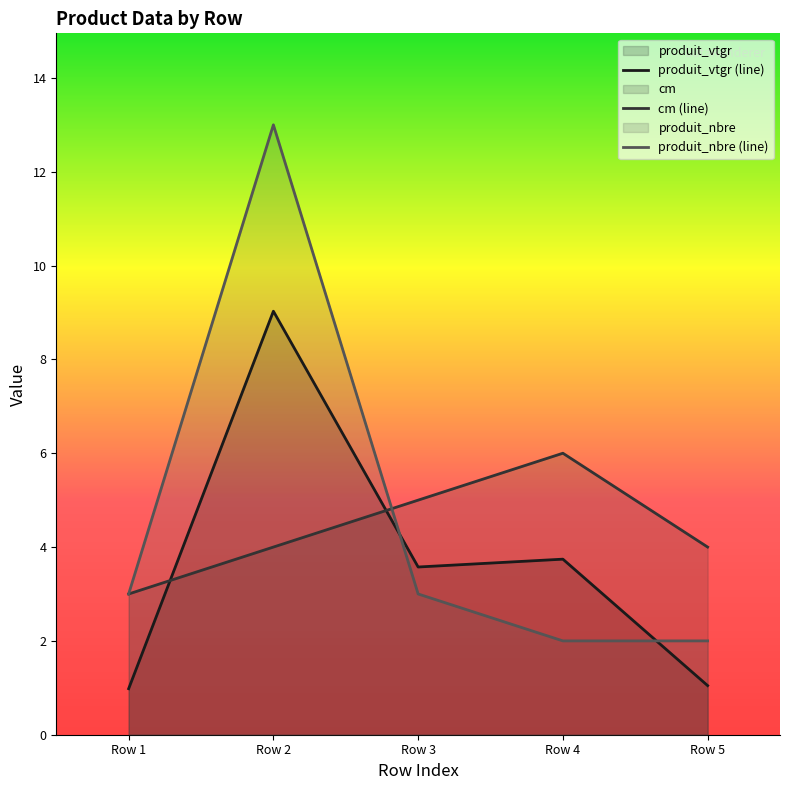

Reading left to right, transcribe all the data shown in this chart.

produit_vtgr: Row 1=1.0	Row 2=9.0	Row 3=3.6	Row 4=3.7	Row 5=1.0
cm: Row 1=3.0	Row 2=4.0	Row 3=5.0	Row 4=6.0	Row 5=4.0
produit_nbre: Row 1=3.0	Row 2=13.0	Row 3=3.0	Row 4=2.0	Row 5=2.0